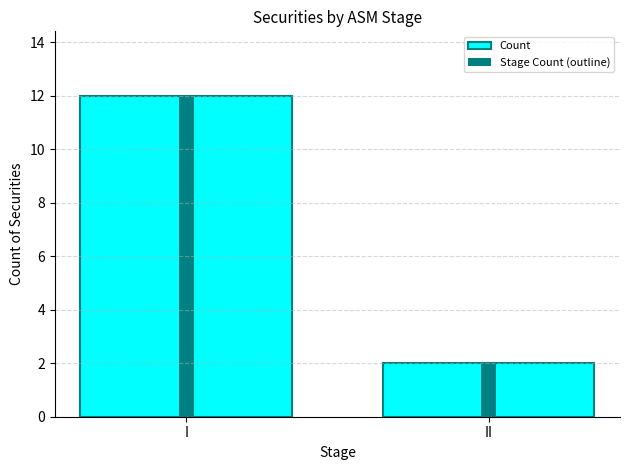

What is the value of the Count bar at the 2nd from the left?

2